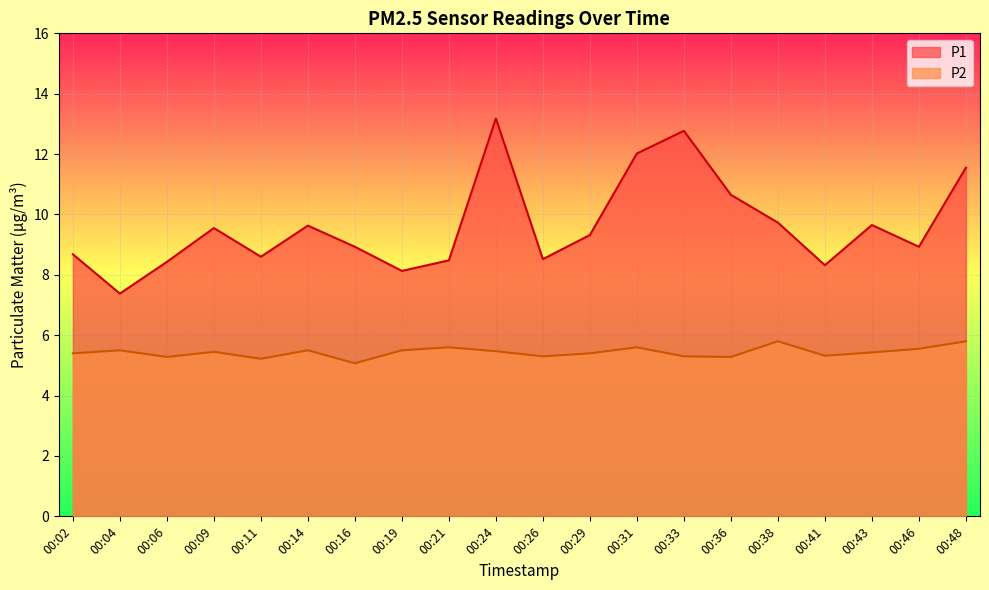

In P1, how many points are lower than both neighbors (excluding endpoints)?

6